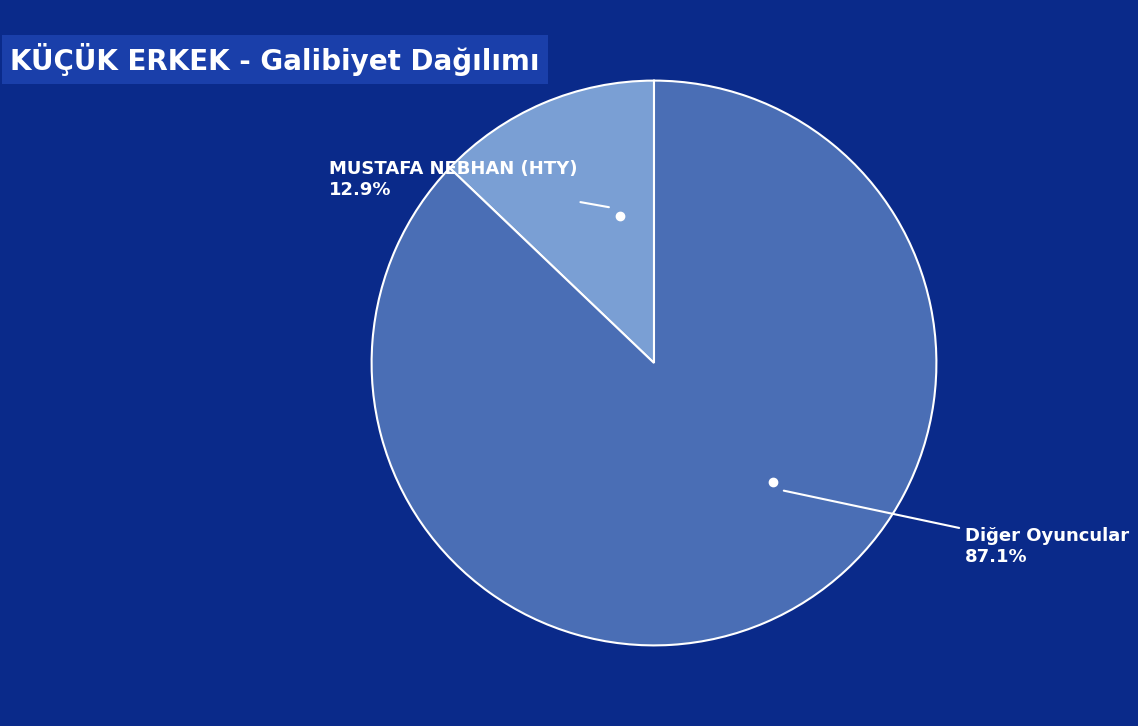

What portion of the pie excludes MUSTAFA NEBHAN (HTY)?

87.1%